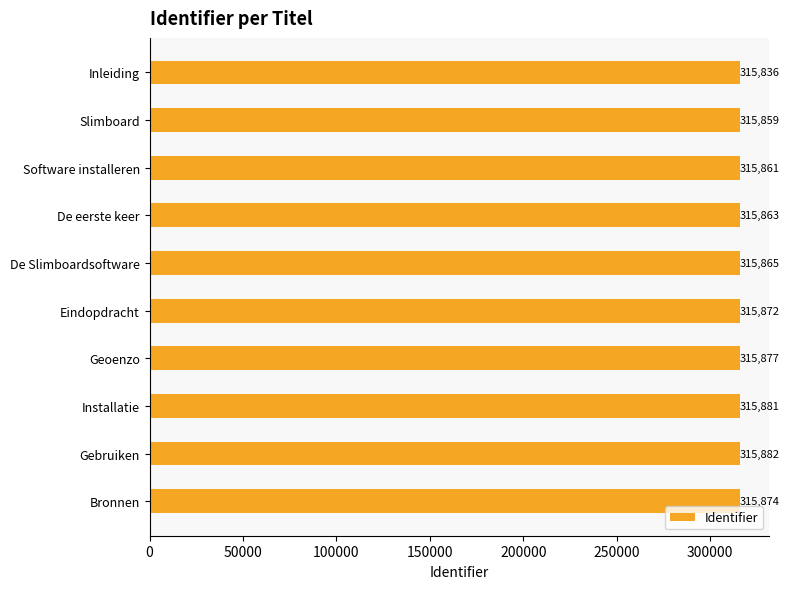

What is the label of the 8th bar from the bottom?

Software installeren